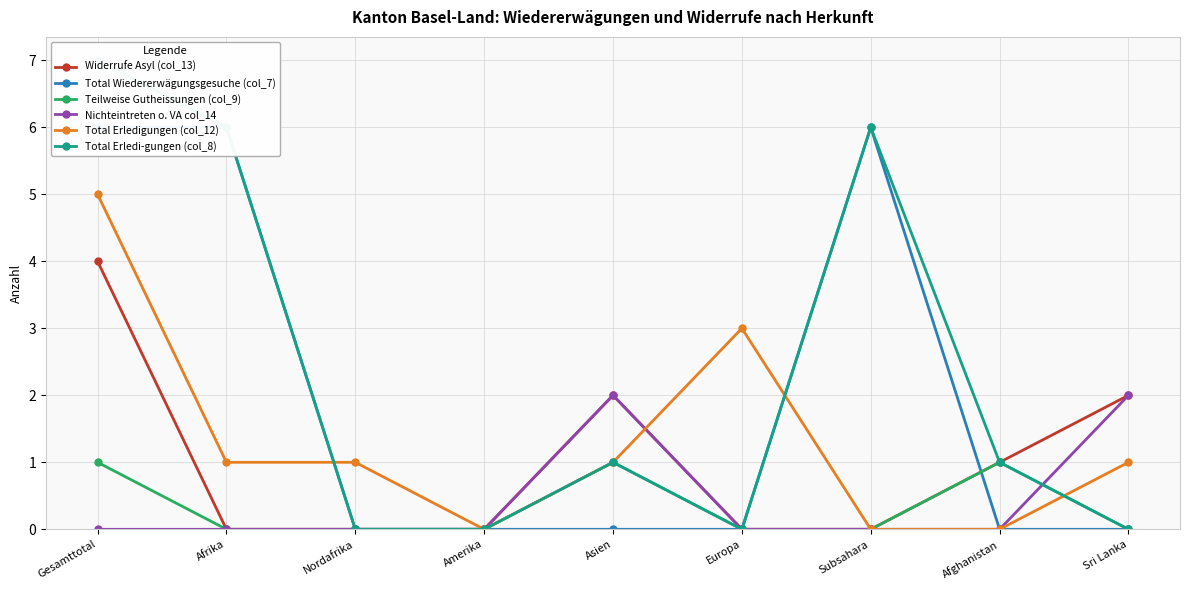

Count the Total Wiedererwägungsgesuche (col_7) values in the range 0 to 6.

9